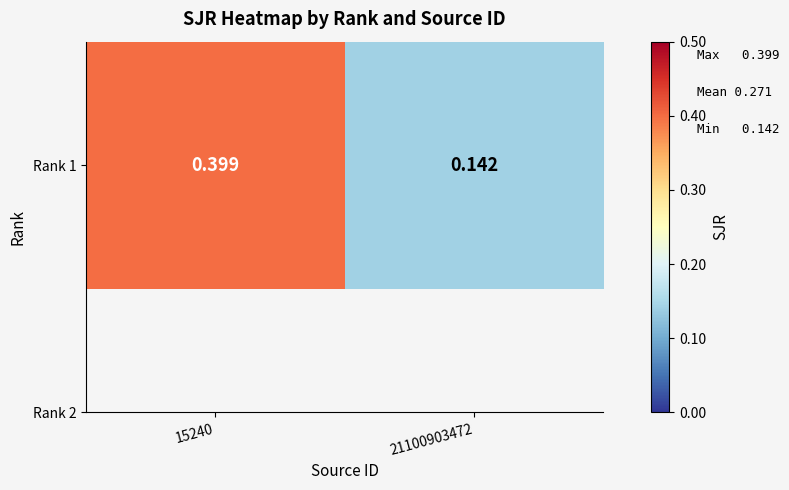

The value at 15240 is 0.4. True or false?

True